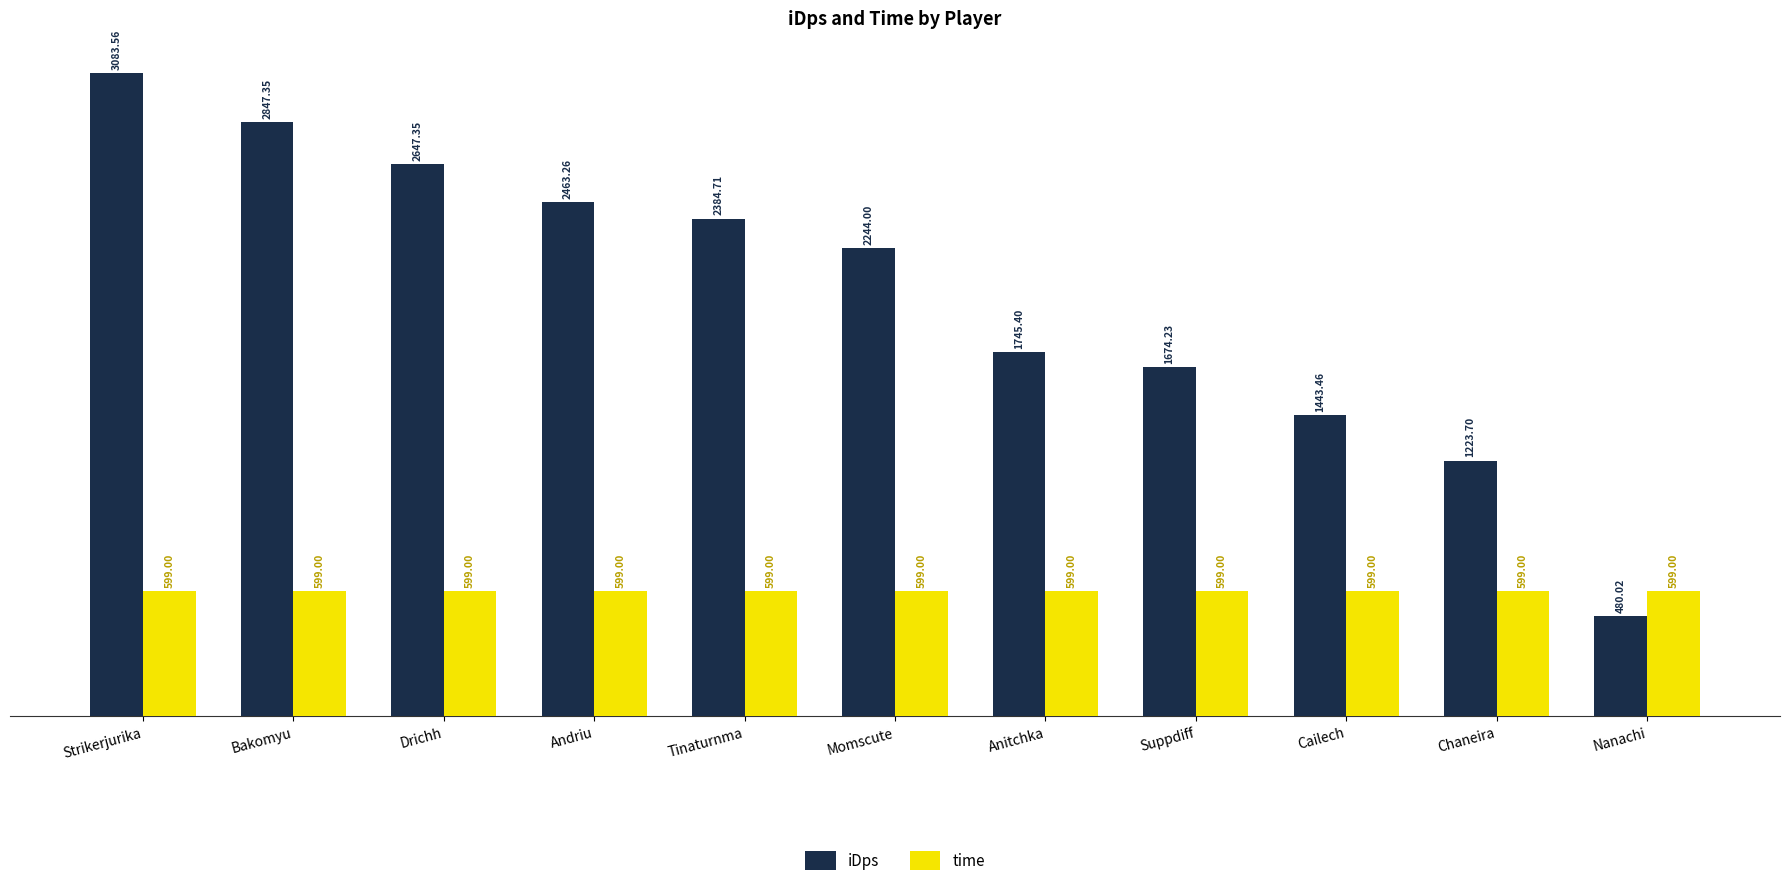

Count the number of categories in the chart.

11